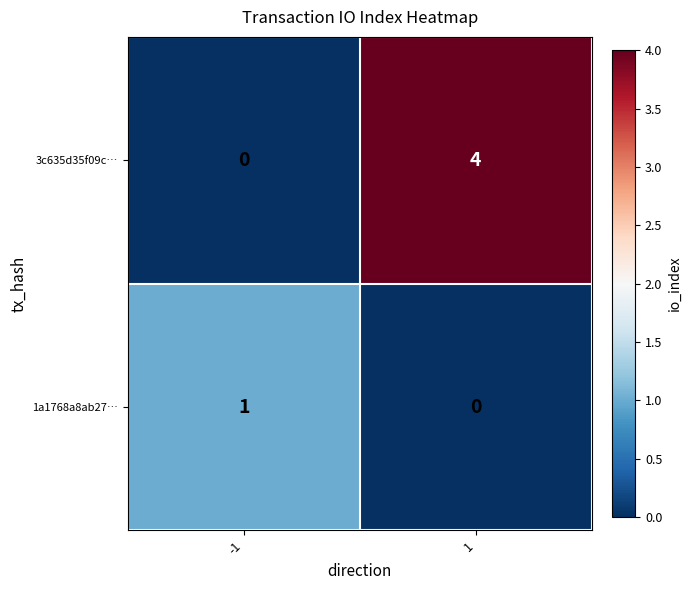

Rank the series by their average value, from highest to lowest.

3c635d35f09c…, 1a1768a8ab27…